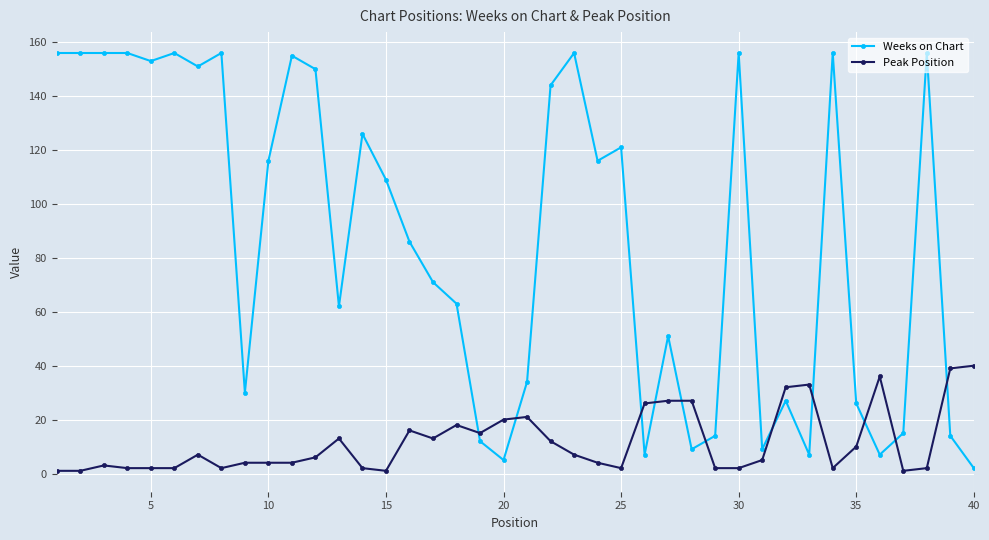

Which series ends up on top after the final intersection of Peak Position and Weeks on Chart?

Peak Position